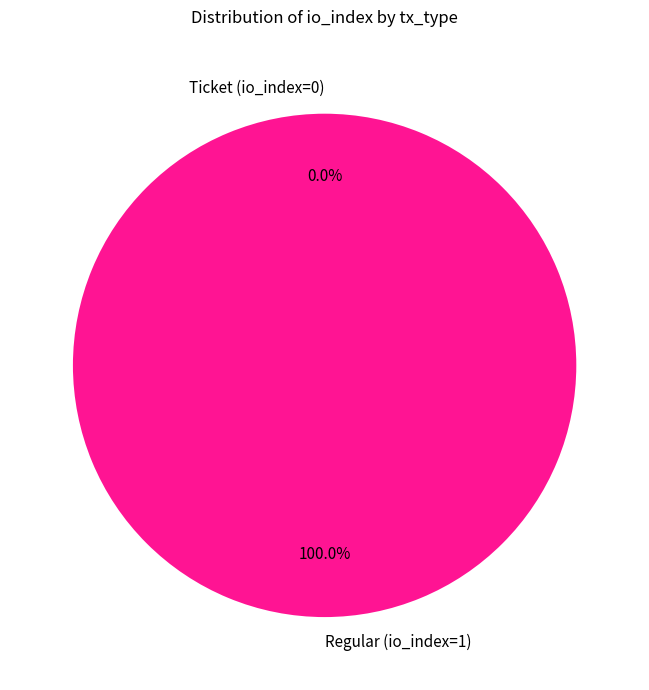

Which category has the biggest portion of the pie?

Regular (io_index=1)